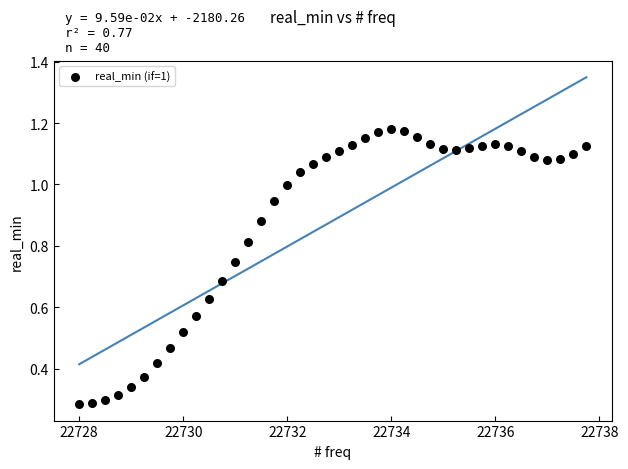

What is the range of X values (max minus min)?

9.8